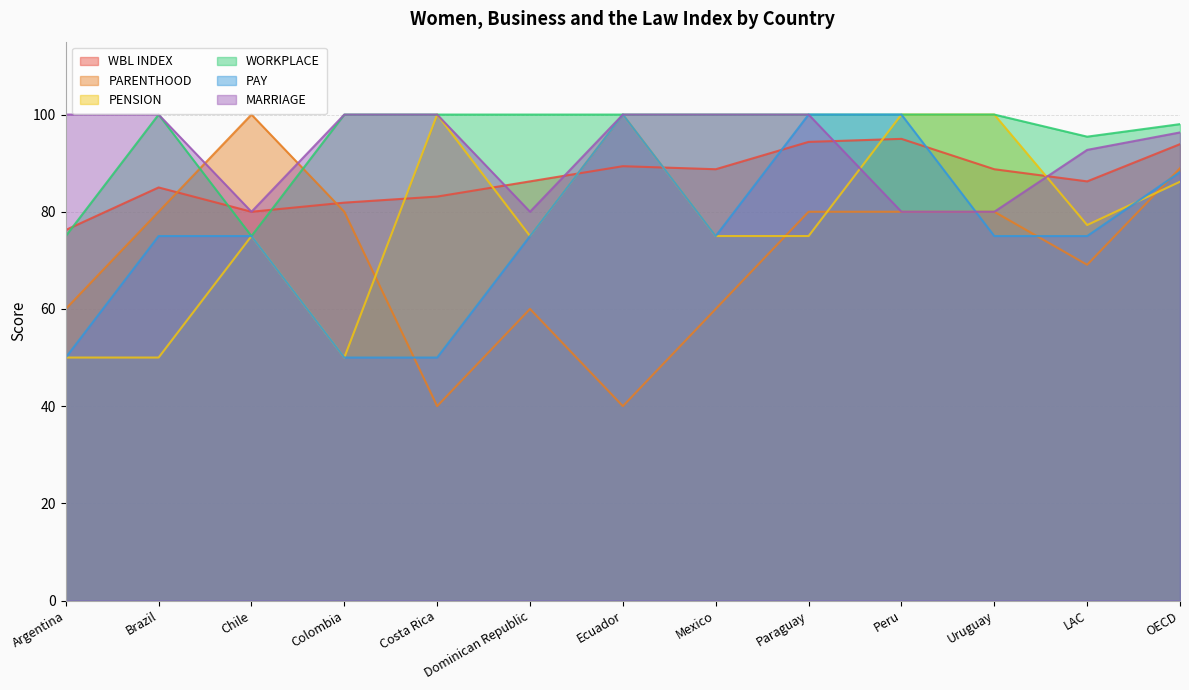

What is the spread (max minus min) of values at Mexico?

40.0